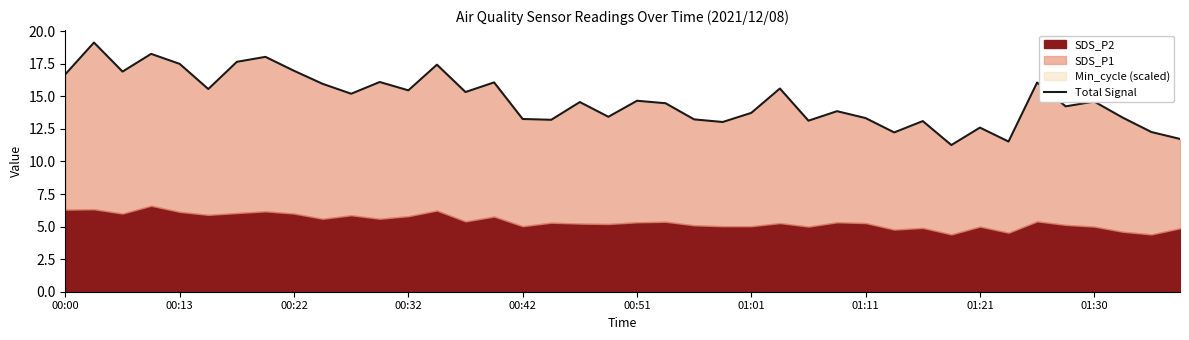

What is the difference between the second highest and minimum values?

7.0